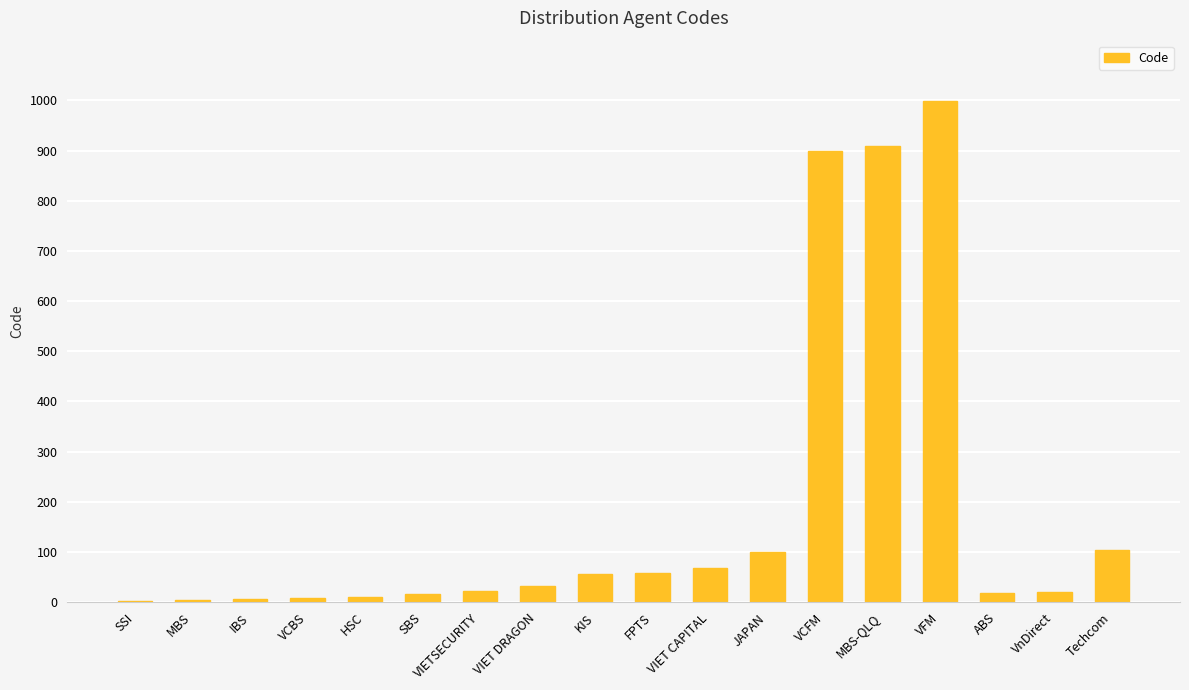

Are the bars grouped side by side (vs. stacked)?

No